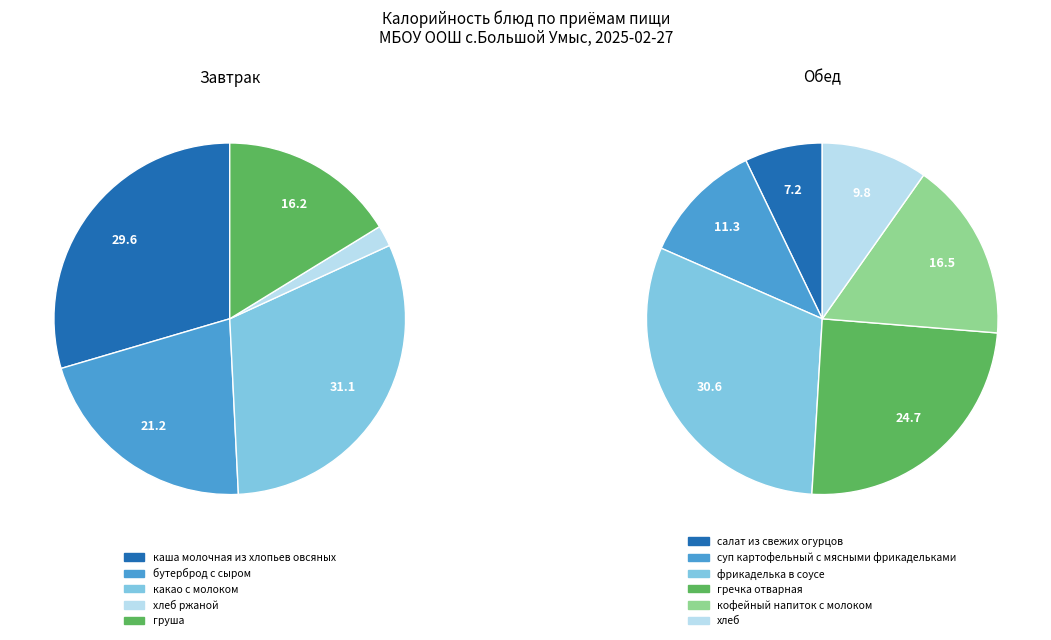

Combined, do каша молочная из хлопьев овсяных and хлеб account for over 50%?

No